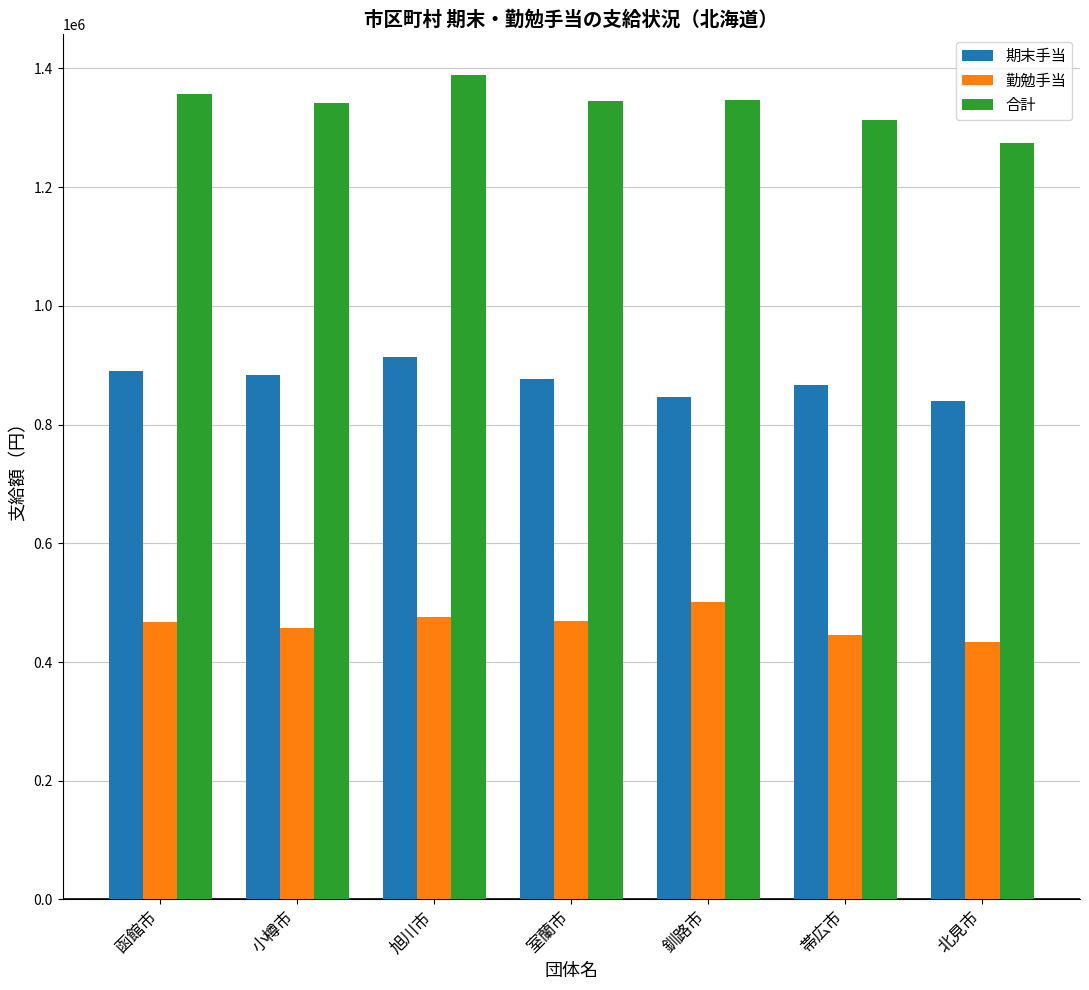

At 函館市, list the series in order from largest to smallest.

合計, 期末手当, 勤勉手当